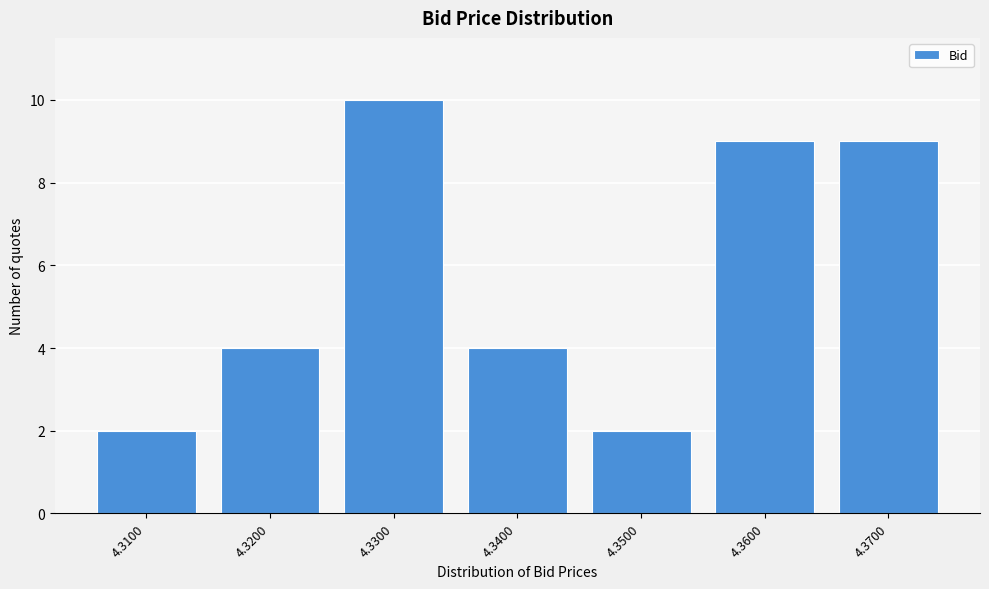

Reading right to left, what are all the values shown in this chart?

9	9	2	4	10	4	2